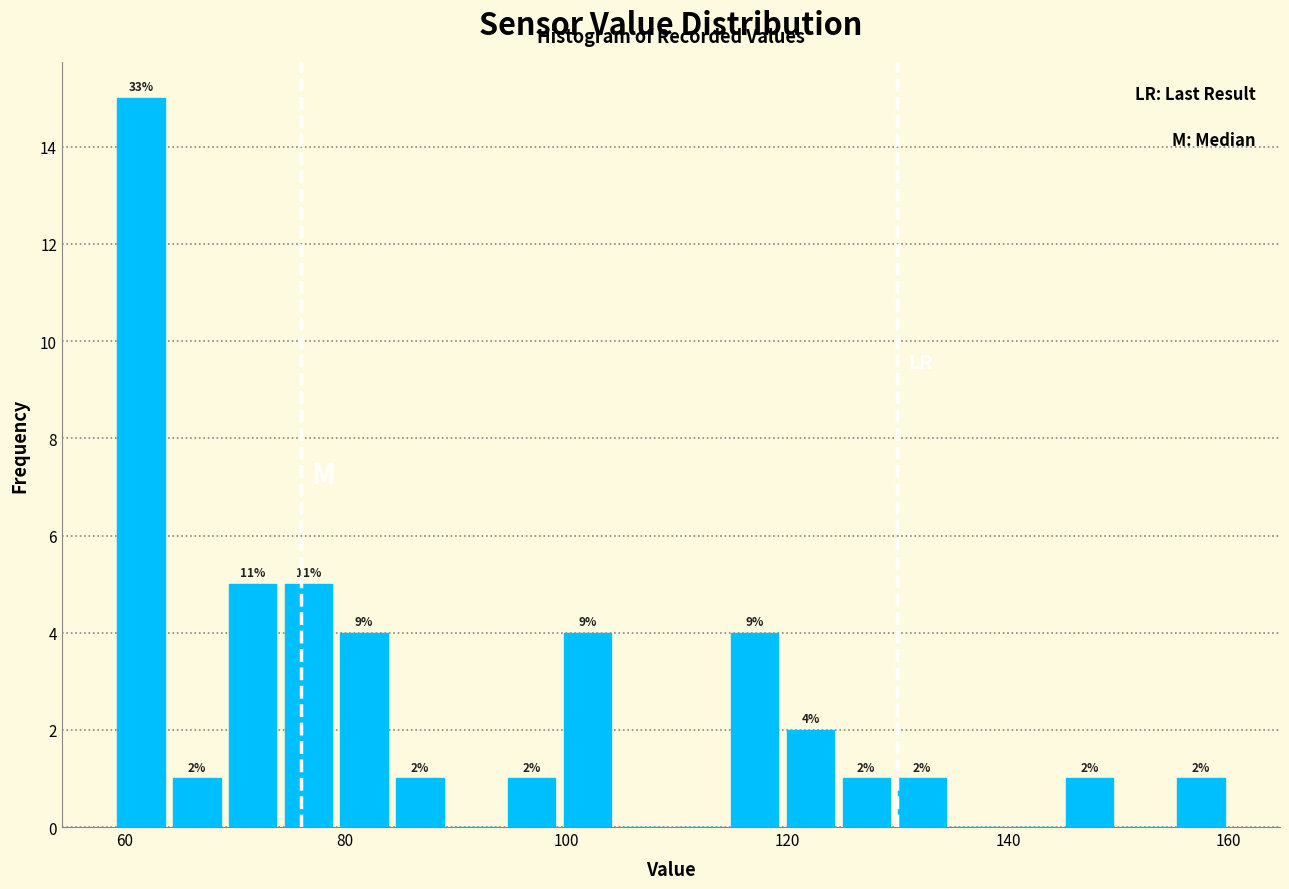

Read against the x-axis, roughly where is the centre of the tallest bar?

62